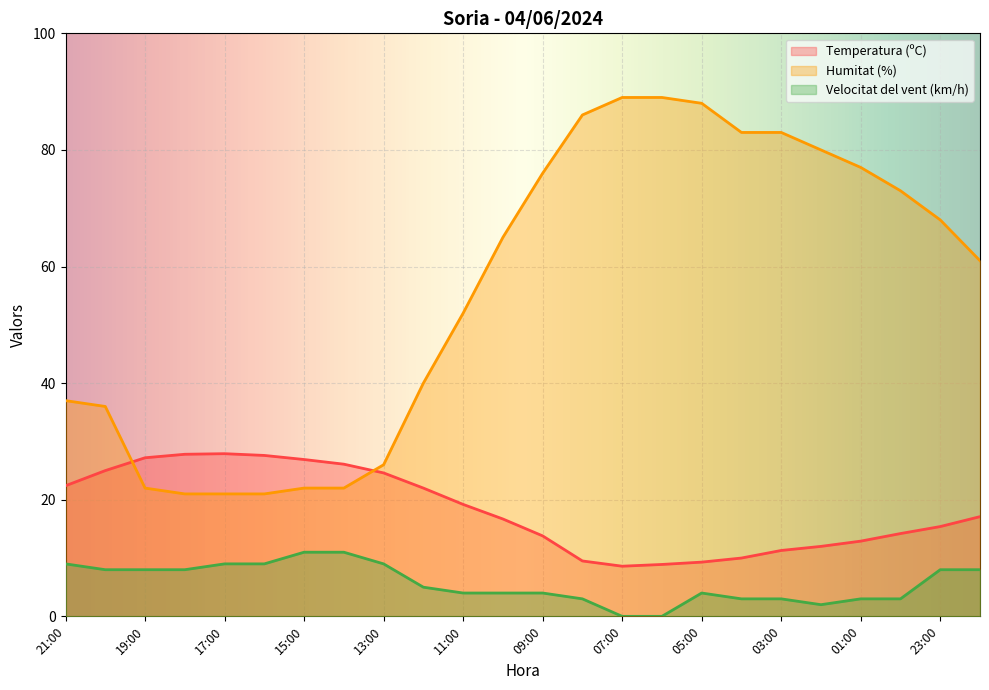

Between 14:00 and 08:00, which is larger?

14:00